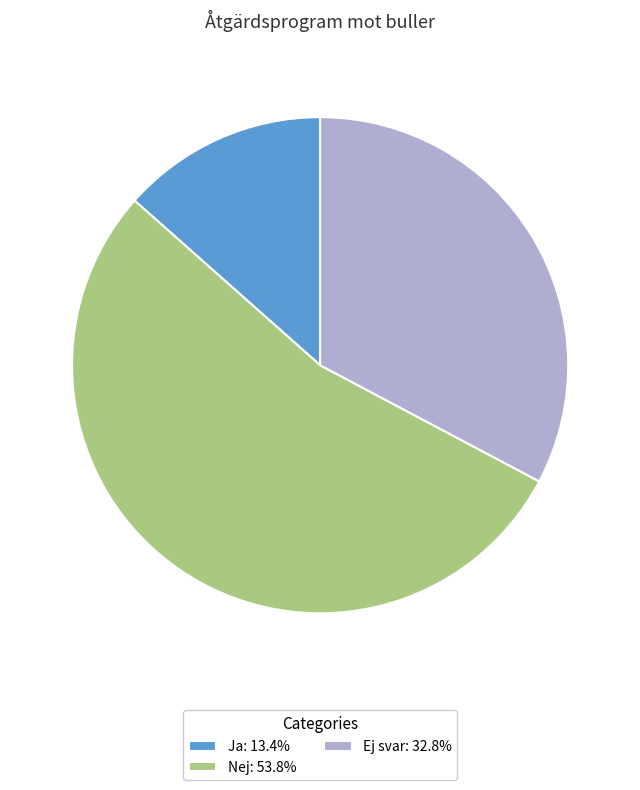

The Ej svar slice represents 18% of the pie. True or false?

False